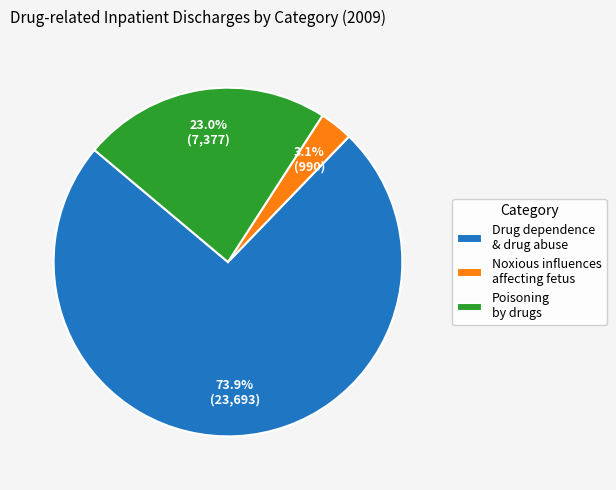

Between Drug dependence & drug abuse and Noxious influences affecting fetus, which is larger?

Drug dependence & drug abuse